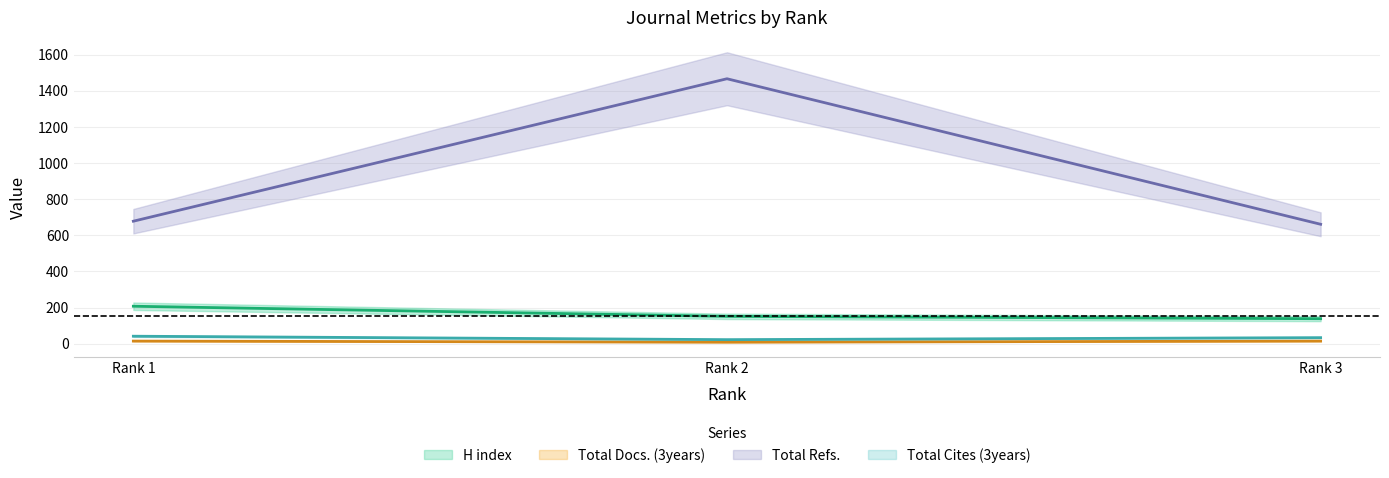

What is the lowest value of the Total Docs. (3years) series?

8